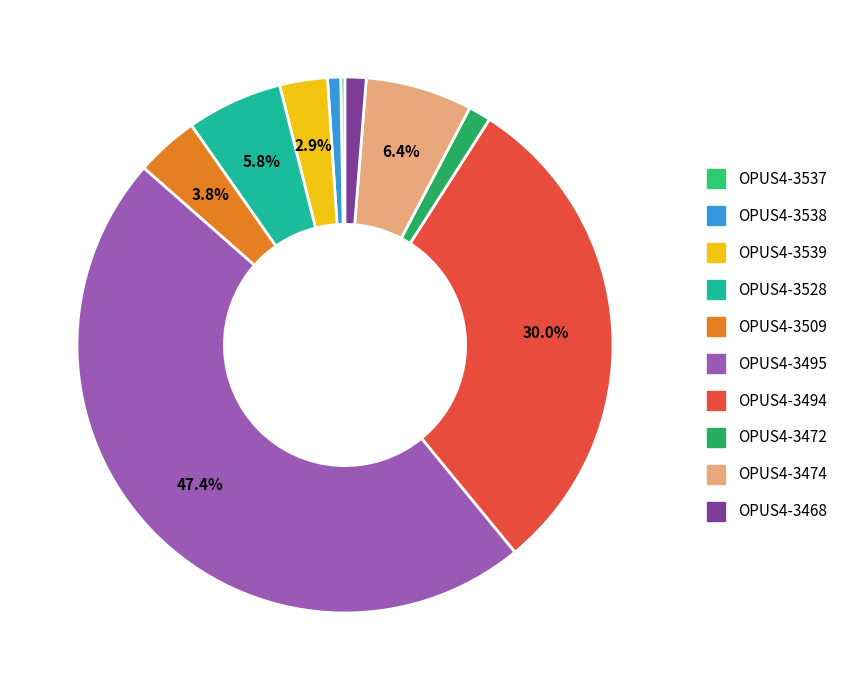

Which category has the biggest portion of the pie?

OPUS4-3495